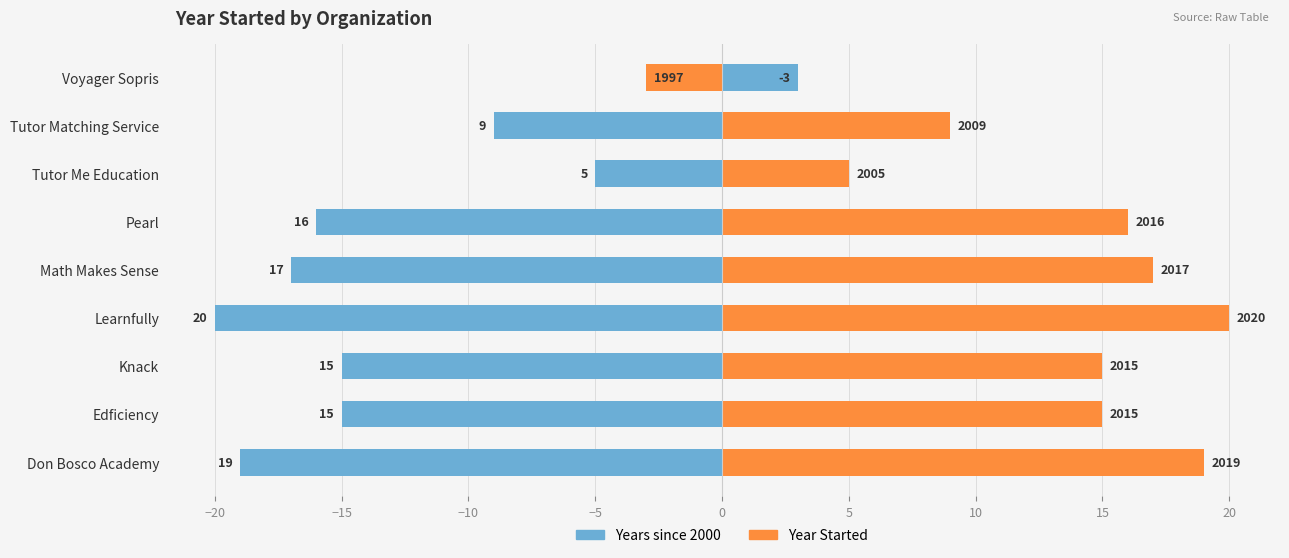

Does the chart contain stacked bars?

No